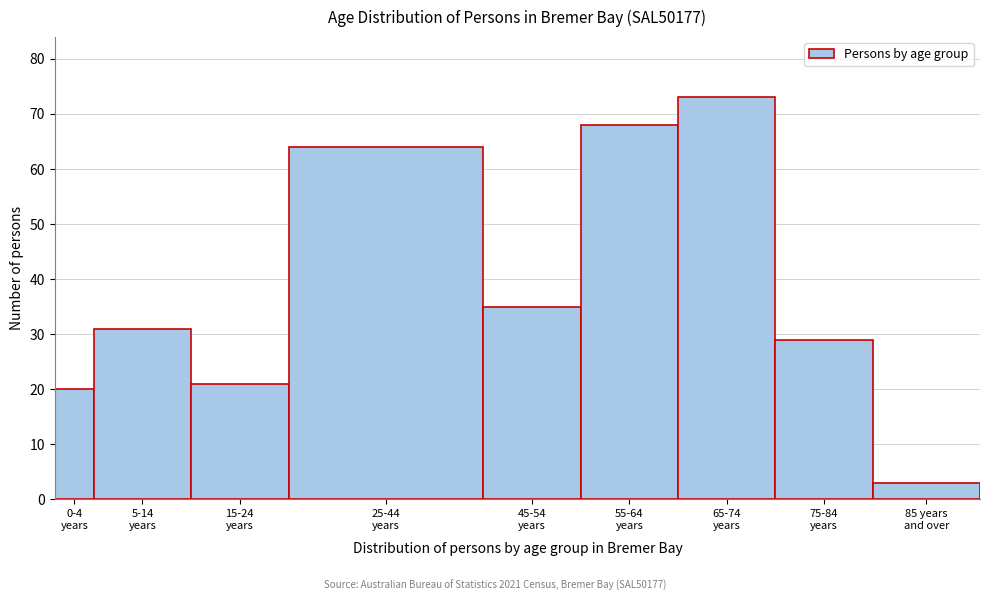

Reading left to right, extract all data points from this chart.

20	31	21	64	35	68	73	29	3